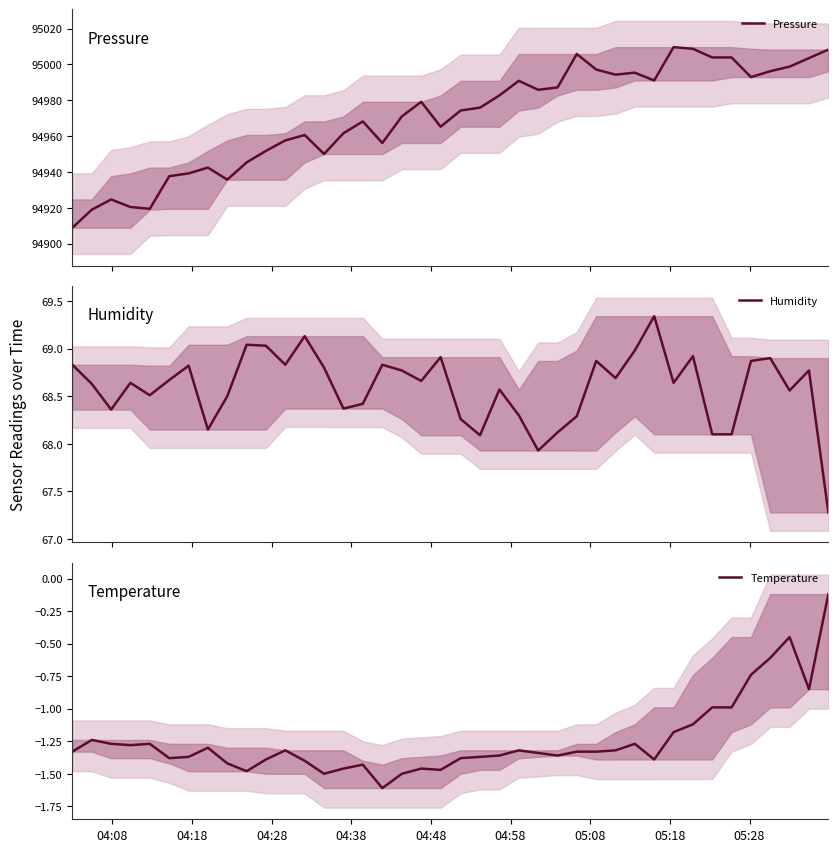

What is the maximum value for Pressure?

95009.6